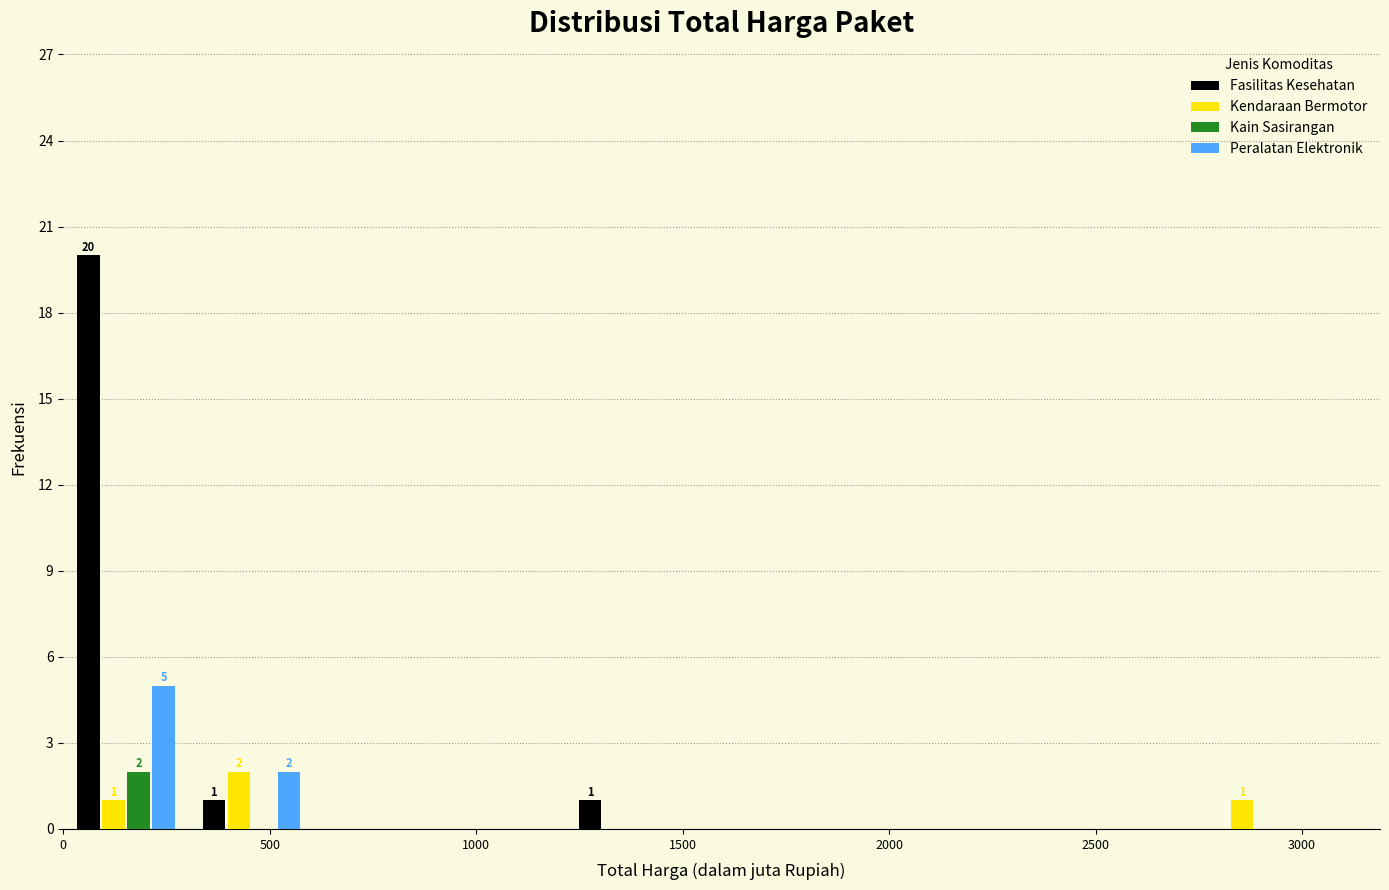

In the Fasilitas Kesehatan series, which range on the x-axis has the tallest bar?

0 to 300